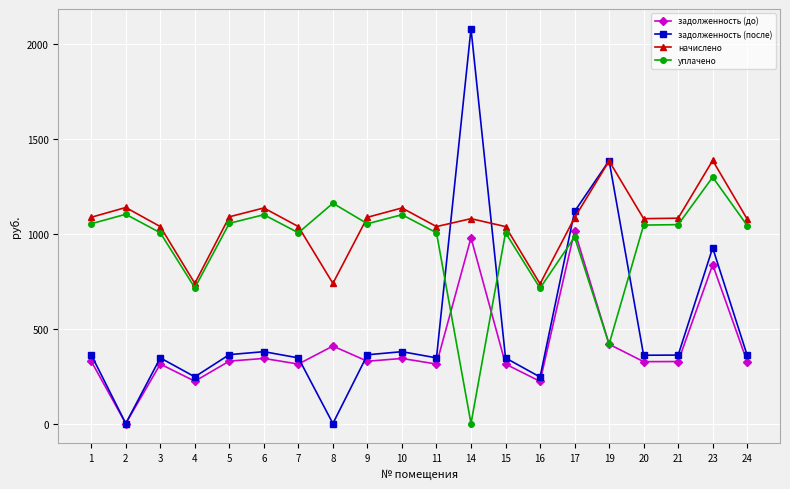

Read the уплачено value at 16.

713.3